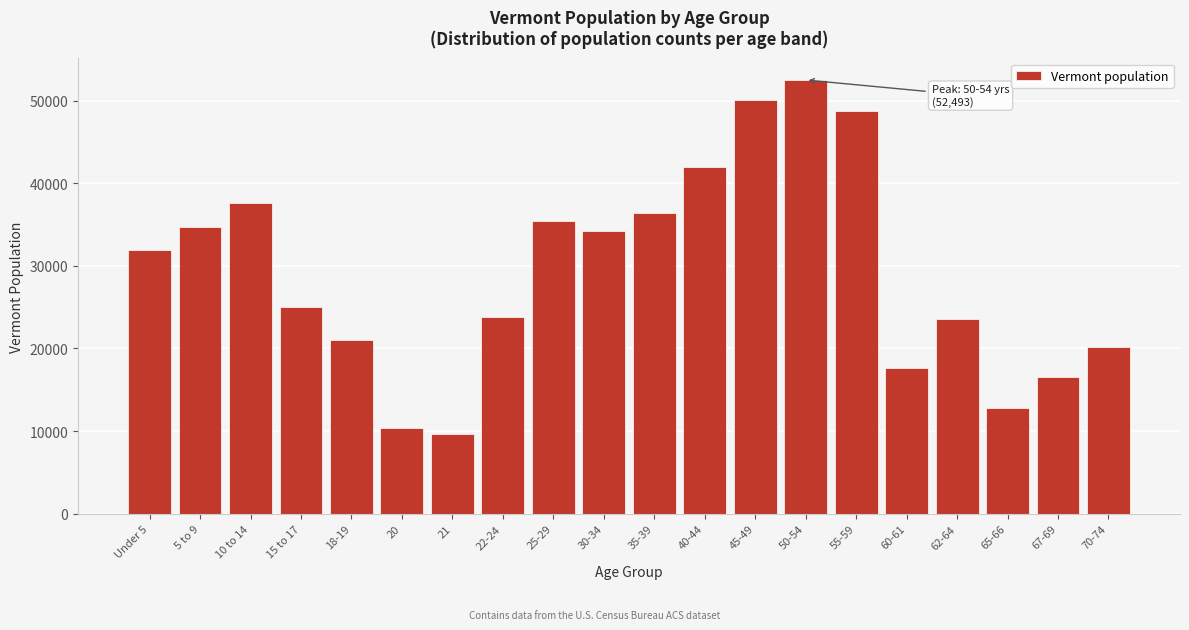

Which label corresponds to the largest value in the chart?

50-54